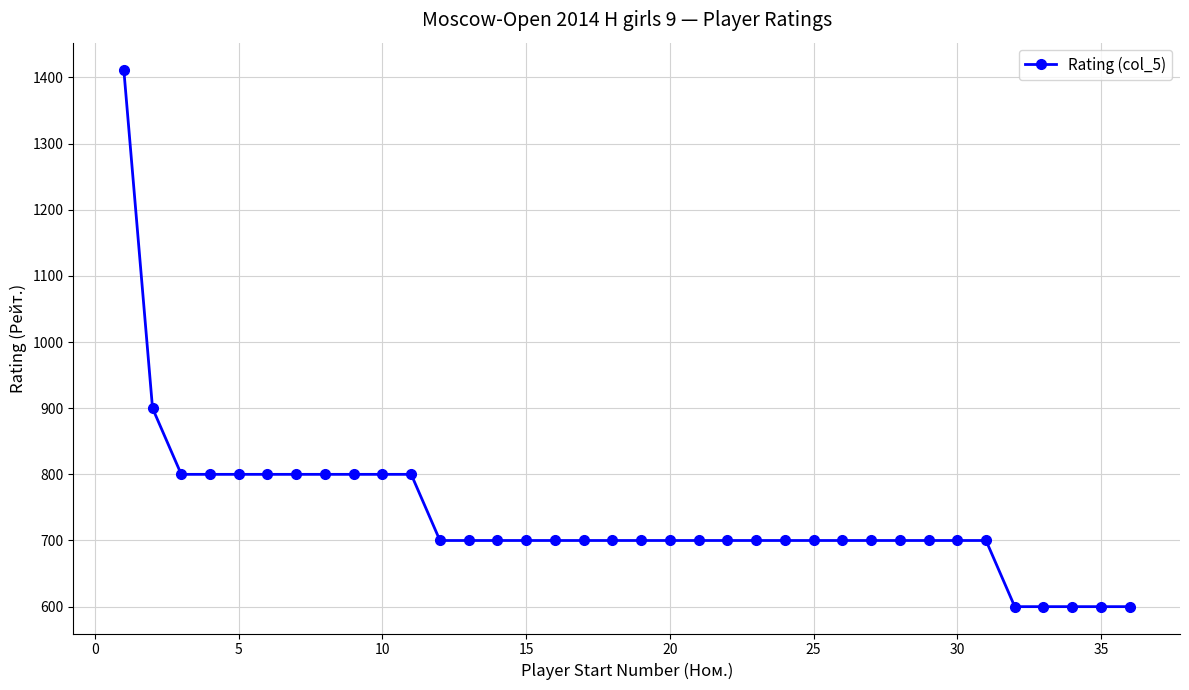

What is the maximum value shown in the chart?

1412